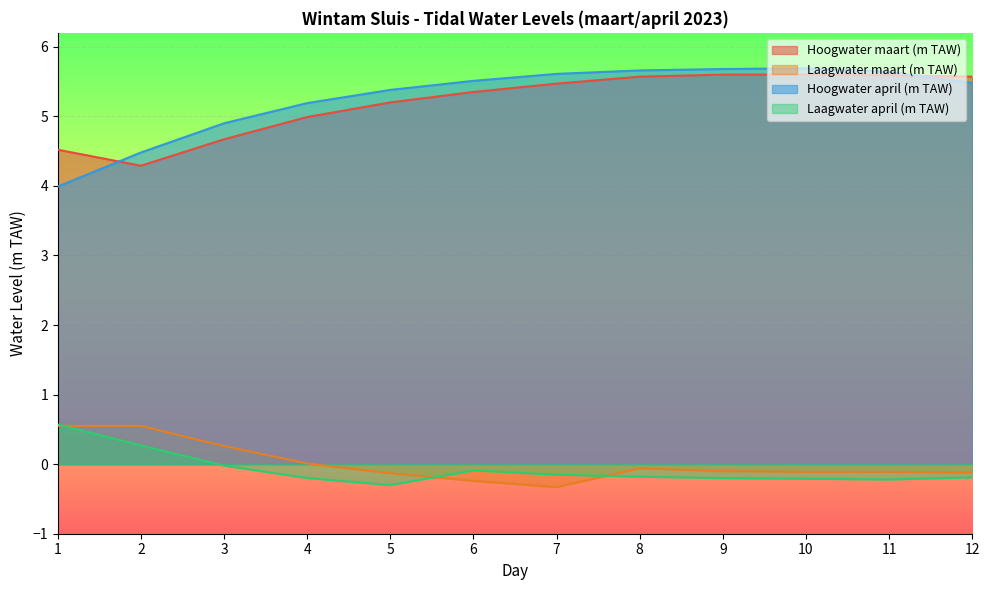

Is it true that Laagwater april (m TAW) equals -0.1 at 5?

False